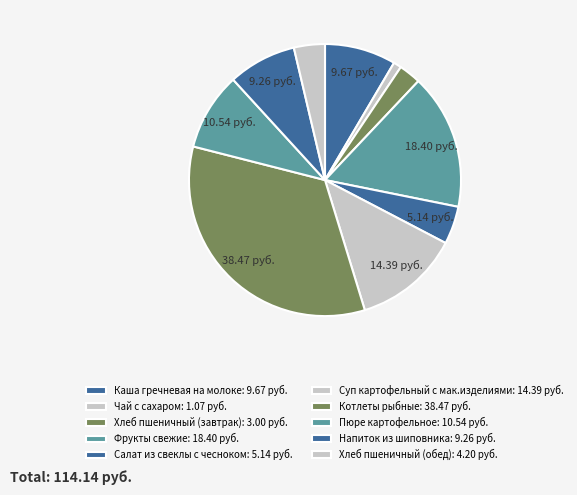

What is the total percentage of Котлеты рыбные and Напиток из шиповника?

41.8%